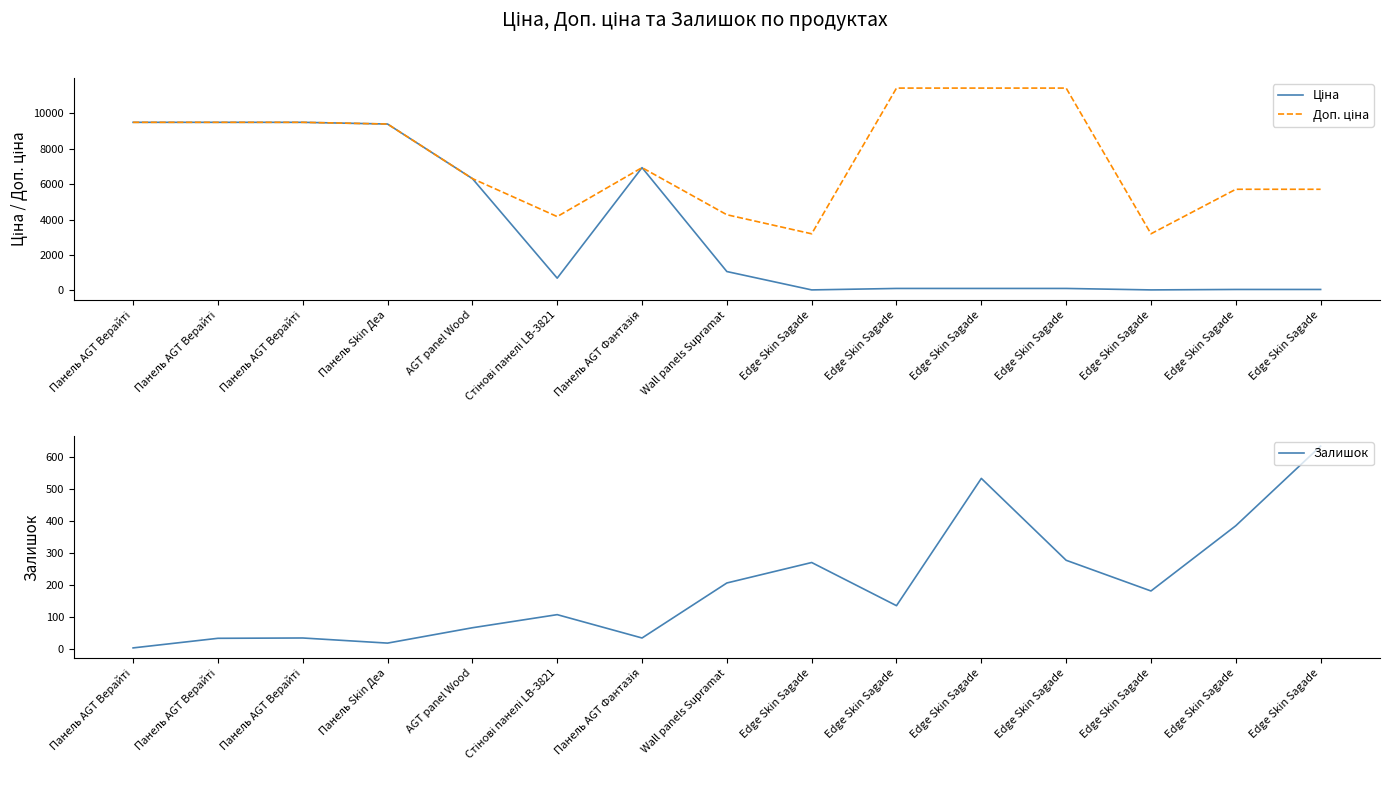

What is the smallest value displayed?

2.0